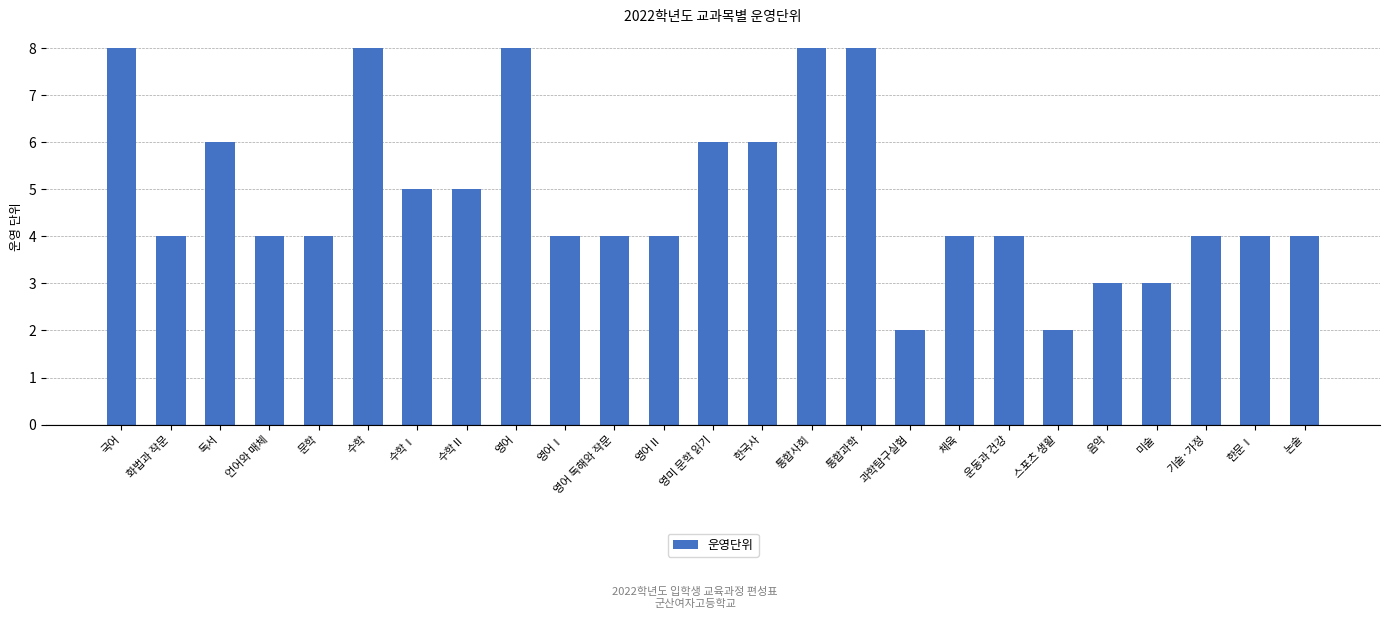

The value at 문학 is 1. True or false?

False